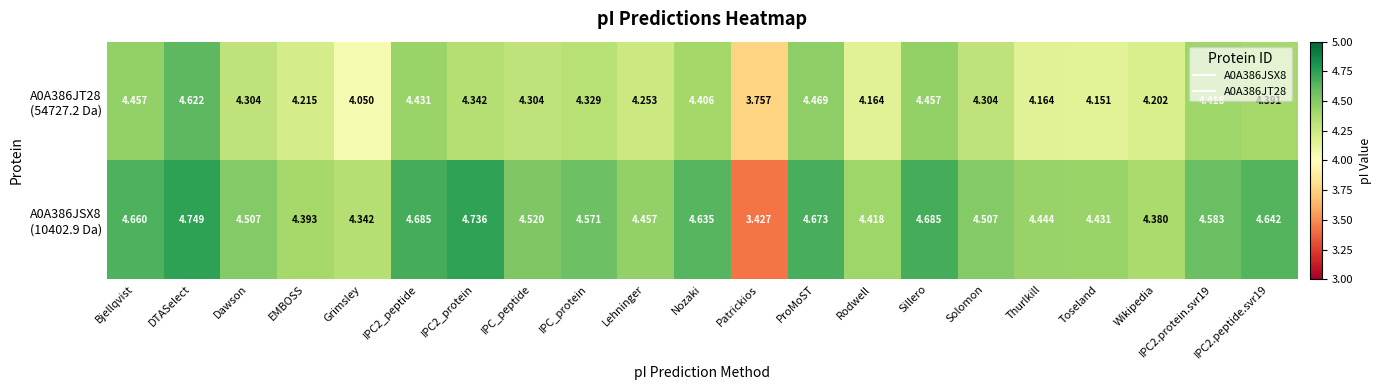

At which category does the chart reach its minimum across all series?

Patrickios